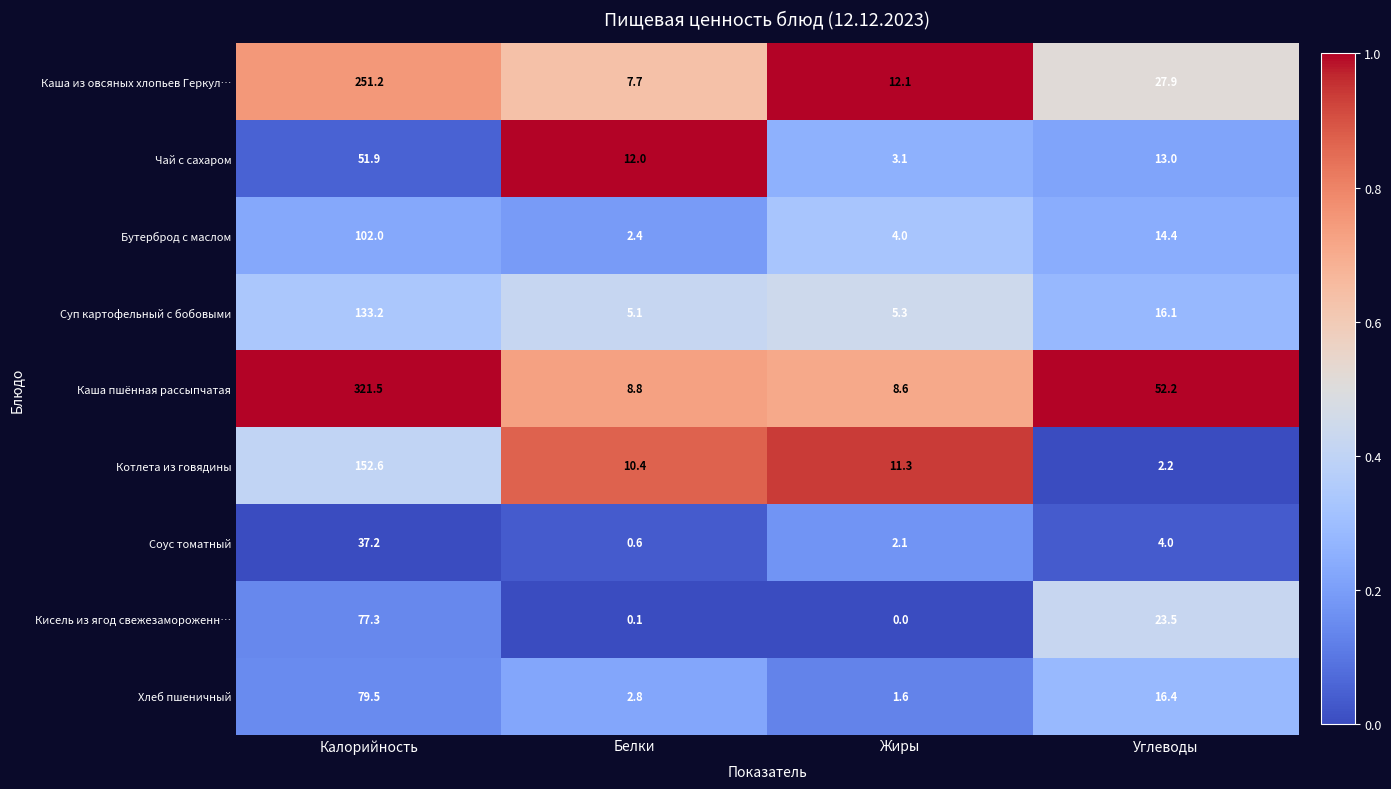

Between Жиры and Углеводы, which series saw the biggest shift?

Каша пшённая рассыпчатая